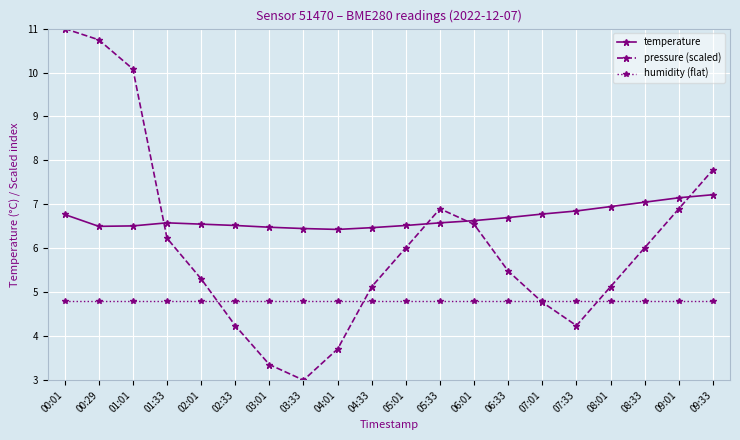

How many values in the pressure (scaled) series exceed 6?

10